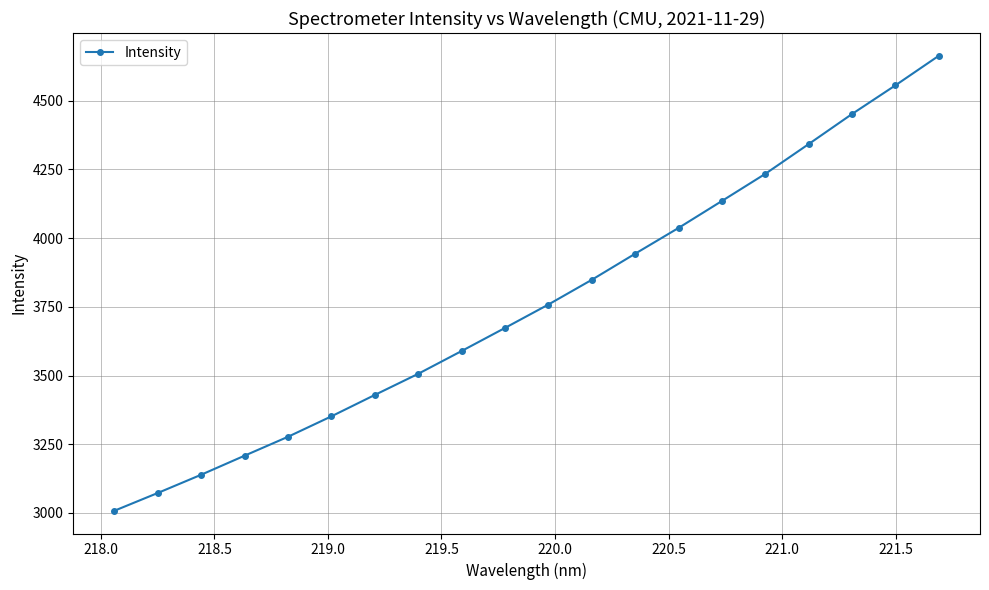

What is the value of the 11th point from the left?

3758.4